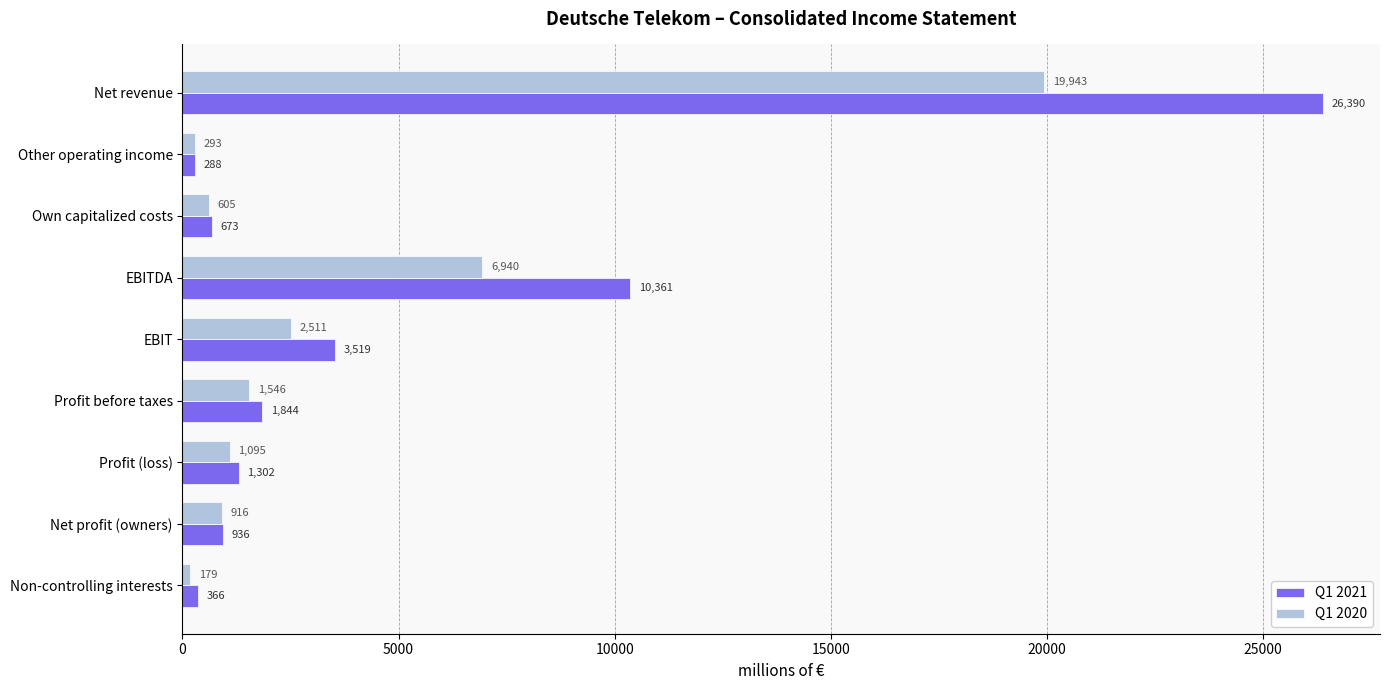

True or false: Q1 2021 has a value of 1844 at Profit before taxes.

True